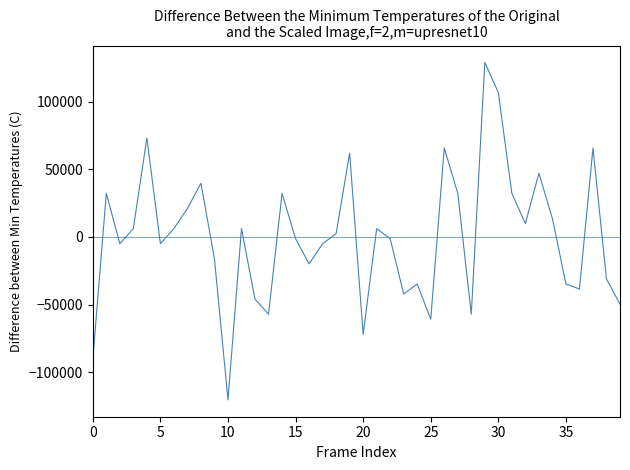

Reading right to left, what are all the values shown in this chart?

-49739.6	-31110.6	65760.6	-38562.2	-34836.4	13599.2	47131.6	9873.4	32228.3	106744.6	129099.5	-57191.3	32228.3	65760.6	-60917.1	-34836.4	-42288.0	-1304.0	6147.6	-72094.5	62034.8	2421.8	-5029.8	-19933.1	-1304.0	32228.3	-57191.3	-46013.8	6147.6	-120530.1	-16207.3	39679.9	21050.9	6147.6	-5029.8	73212.3	6147.6	-5029.8	32228.3	-90723.6